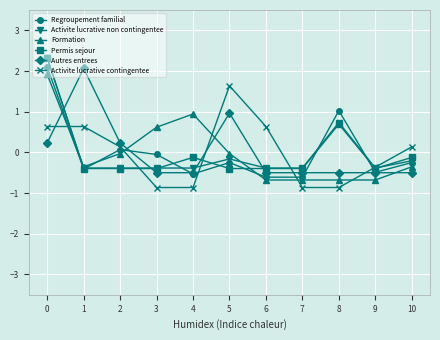

Is the value of Permis sejour at 8 greater than the value of Formation at 10?

Yes